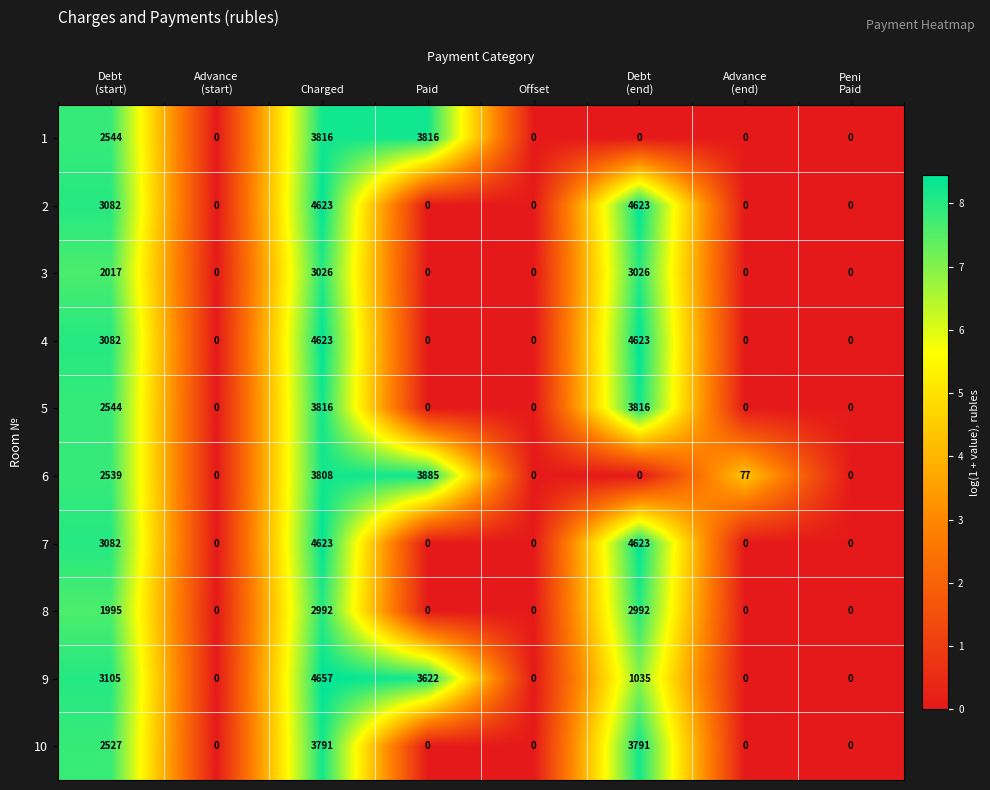

How many 8 values are between 0 and 2992?

8